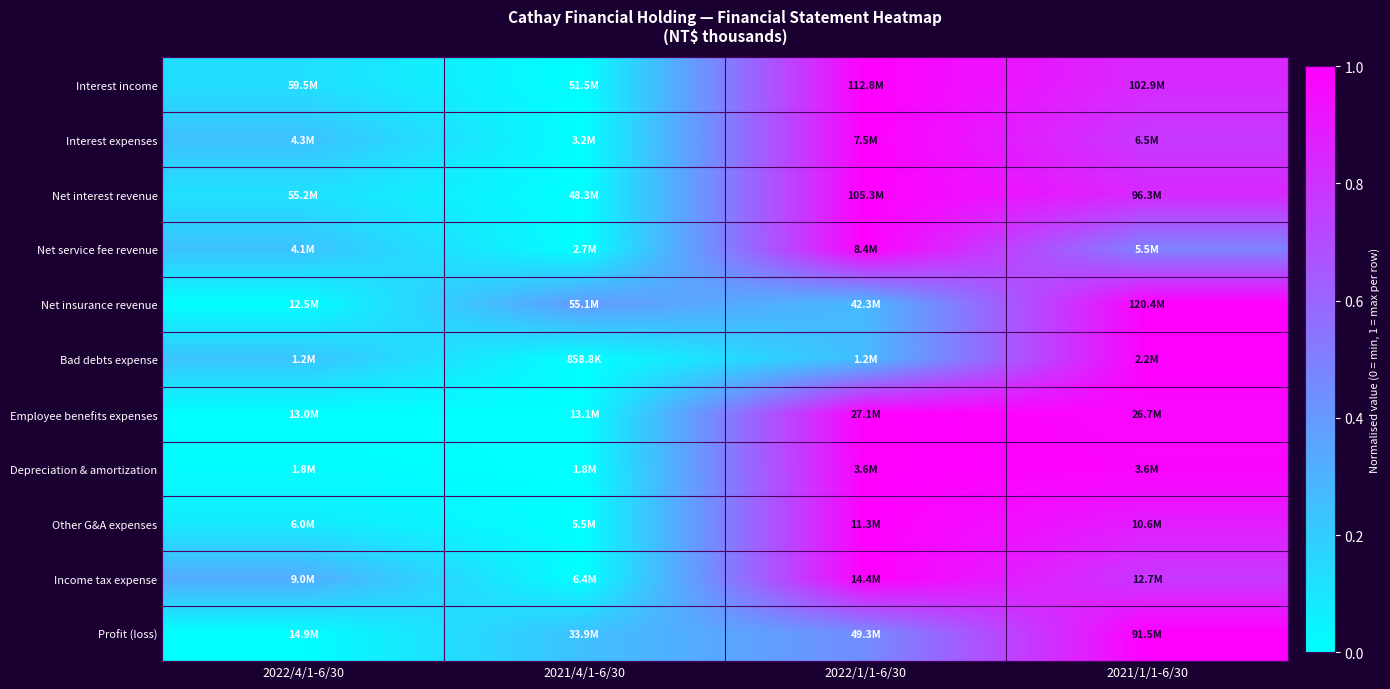

What is the spread (max minus min) of values at 2022/4/1-6/30?

0.3